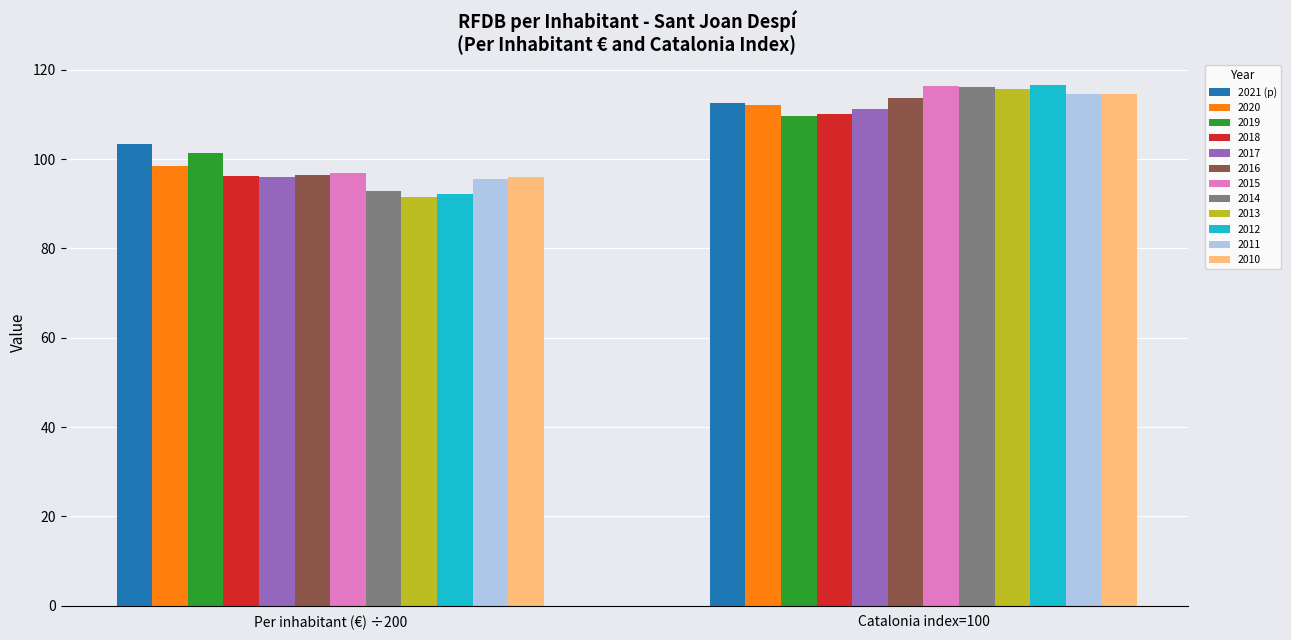

Reading left to right, extract all data points from this chart.

2021 (p): Per inhabitant (€) ÷200=103.3	Catalonia index=100=112.5
2020: Per inhabitant (€) ÷200=98.5	Catalonia index=100=112.2
2019: Per inhabitant (€) ÷200=101.3	Catalonia index=100=109.7
2018: Per inhabitant (€) ÷200=96.3	Catalonia index=100=110.1
2017: Per inhabitant (€) ÷200=96.1	Catalonia index=100=111.3
2016: Per inhabitant (€) ÷200=96.5	Catalonia index=100=113.6
2015: Per inhabitant (€) ÷200=96.9	Catalonia index=100=116.4
2014: Per inhabitant (€) ÷200=92.9	Catalonia index=100=116.1
2013: Per inhabitant (€) ÷200=91.5	Catalonia index=100=115.7
2012: Per inhabitant (€) ÷200=92.2	Catalonia index=100=116.5
2011: Per inhabitant (€) ÷200=95.5	Catalonia index=100=114.6
2010: Per inhabitant (€) ÷200=96.1	Catalonia index=100=114.5